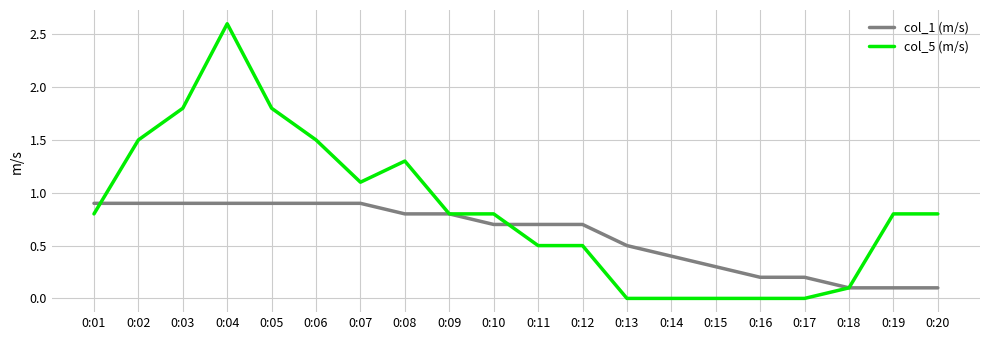

True or false: col_5 (m/s) and col_1 (m/s) cross at least once.

True